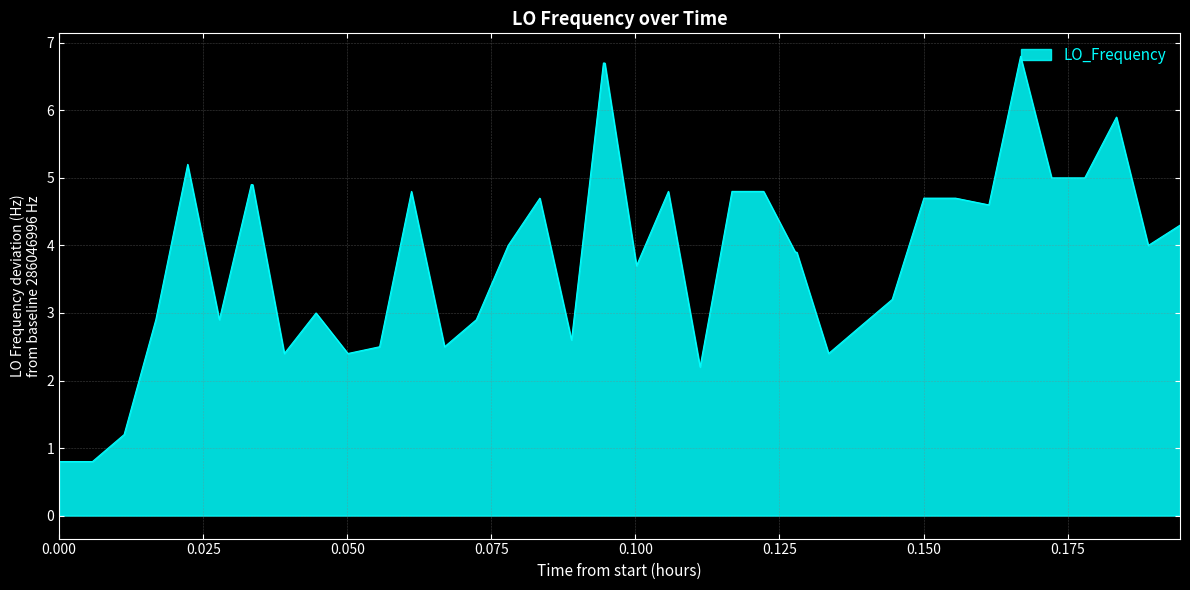

What is the minimum value shown in the chart?

0.8